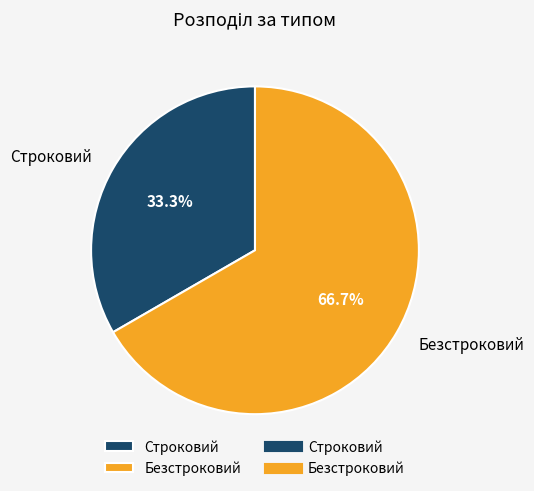

Is Строковий the majority of the pie?

No